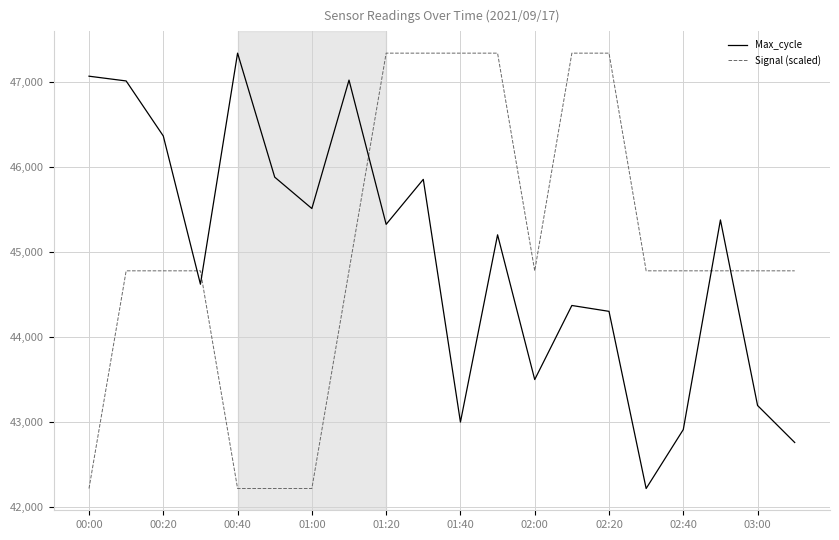

True or false: Max_cycle and Signal (scaled) cross at least once.

True